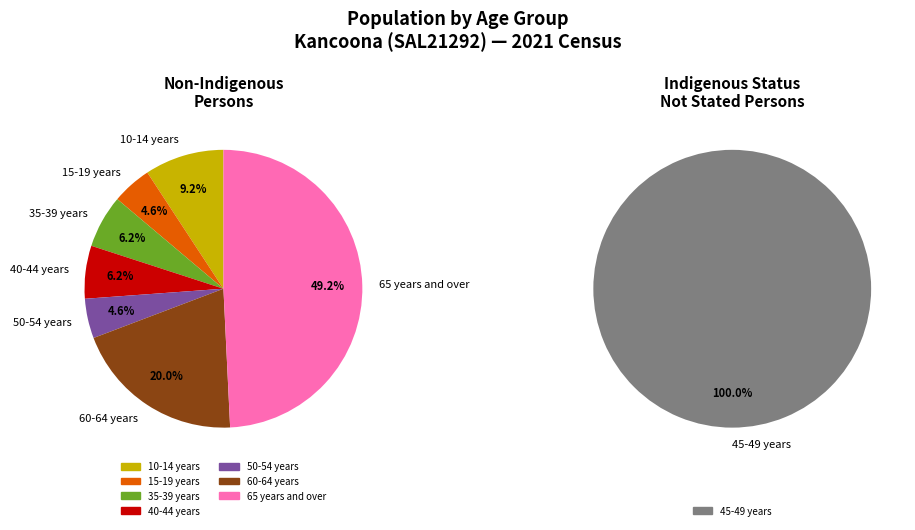

The 5-9 years slice represents 0% of the pie. True or false?

True